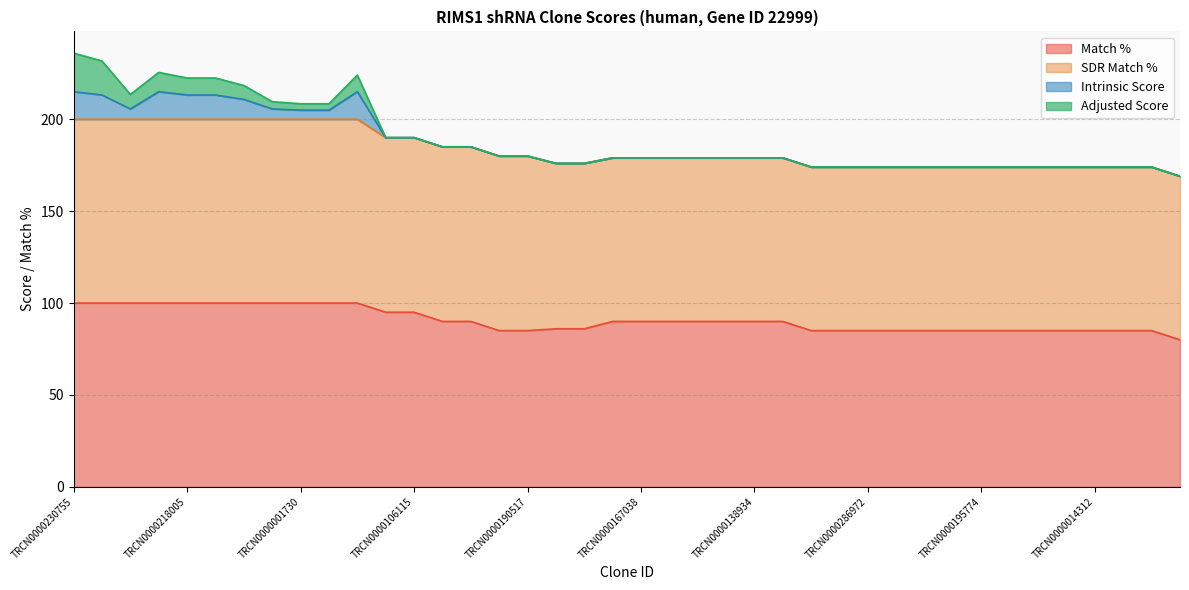

Reading left to right, list all the values displayed in this chart.

Match %: TRCN0000230755=100.0	TRCN0000230754=100.0	TRCN0000001728=100.0	TRCN0000381924=100.0	TRCN0000218005=100.0	TRCN0000218860=100.0	TRCN0000381398=100.0	TRCN0000001729=100.0	TRCN0000001730=100.0	TRCN0000001731=100.0	TRCN0000230753=100.0	TRCN0000106118=95.0	TRCN0000106115=95.0	TRCN0000037235=90.0	TRCN0000178741=90.0	TRCN0000245757=85.0	TRCN0000190517=85.0	TRCN0000356488=86.0	TRCN0000166364=86.0	TRCN0000071391=90.0	TRCN0000167038=90.0	TRCN0000122065=90.0	TRCN0000176152=90.0	TRCN0000380459=90.0	TRCN0000138934=90.0	TRCN0000144578=90.0	TRCN0000025066=85.0	TRCN0000059760=85.0	TRCN0000286972=85.0	TRCN0000217118=85.0	TRCN0000293897=85.0	TRCN0000193421=85.0	TRCN0000195774=85.0	TRCN0000110173=85.0	TRCN0000309402=85.0	TRCN0000312683=85.0	TRCN0000014312=85.0	TRCN0000162548=85.0	TRCN0000112407=85.0	TRCN0000267962=80.0
SDR Match %: TRCN0000230755=100.0	TRCN0000230754=100.0	TRCN0000001728=100.0	TRCN0000381924=100.0	TRCN0000218005=100.0	TRCN0000218860=100.0	TRCN0000381398=100.0	TRCN0000001729=100.0	TRCN0000001730=100.0	TRCN0000001731=100.0	TRCN0000230753=100.0	TRCN0000106118=95.0	TRCN0000106115=95.0	TRCN0000037235=95.0	TRCN0000178741=95.0	TRCN0000245757=95.0	TRCN0000190517=95.0	TRCN0000356488=90.0	TRCN0000166364=90.0	TRCN0000071391=89.0	TRCN0000167038=89.0	TRCN0000122065=89.0	TRCN0000176152=89.0	TRCN0000380459=89.0	TRCN0000138934=89.0	TRCN0000144578=89.0	TRCN0000025066=89.0	TRCN0000059760=89.0	TRCN0000286972=89.0	TRCN0000217118=89.0	TRCN0000293897=89.0	TRCN0000193421=89.0	TRCN0000195774=89.0	TRCN0000110173=89.0	TRCN0000309402=89.0	TRCN0000312683=89.0	TRCN0000014312=89.0	TRCN0000162548=89.0	TRCN0000112407=89.0	TRCN0000267962=89.0
Intrinsic Score: TRCN0000230755=15.0	TRCN0000230754=13.2	TRCN0000001728=5.6	TRCN0000381924=15.0	TRCN0000218005=13.2	TRCN0000218860=13.2	TRCN0000381398=10.8	TRCN0000001729=5.6	TRCN0000001730=5.0	TRCN0000001731=5.0	TRCN0000230753=15.0	TRCN0000106118=0.0	TRCN0000106115=0.0	TRCN0000037235=0.0	TRCN0000178741=0.0	TRCN0000245757=0.0	TRCN0000190517=0.0	TRCN0000356488=0.0	TRCN0000166364=0.0	TRCN0000071391=0.0	TRCN0000167038=0.0	TRCN0000122065=0.0	TRCN0000176152=0.0	TRCN0000380459=0.0	TRCN0000138934=0.0	TRCN0000144578=0.0	TRCN0000025066=0.0	TRCN0000059760=0.0	TRCN0000286972=0.0	TRCN0000217118=0.0	TRCN0000293897=0.0	TRCN0000193421=0.0	TRCN0000195774=0.0	TRCN0000110173=0.0	TRCN0000309402=0.0	TRCN0000312683=0.0	TRCN0000014312=0.0	TRCN0000162548=0.0	TRCN0000112407=0.0	TRCN0000267962=0.0
Adjusted Score: TRCN0000230755=21.0	TRCN0000230754=18.5	TRCN0000001728=7.9	TRCN0000381924=10.5	TRCN0000218005=9.2	TRCN0000218860=9.2	TRCN0000381398=7.6	TRCN0000001729=3.9	TRCN0000001730=3.5	TRCN0000001731=3.5	TRCN0000230753=9.0	TRCN0000106118=0.0	TRCN0000106115=0.0	TRCN0000037235=0.0	TRCN0000178741=0.0	TRCN0000245757=0.0	TRCN0000190517=0.0	TRCN0000356488=0.0	TRCN0000166364=0.0	TRCN0000071391=0.0	TRCN0000167038=0.0	TRCN0000122065=0.0	TRCN0000176152=0.0	TRCN0000380459=0.0	TRCN0000138934=0.0	TRCN0000144578=0.0	TRCN0000025066=0.0	TRCN0000059760=0.0	TRCN0000286972=0.0	TRCN0000217118=0.0	TRCN0000293897=0.0	TRCN0000193421=0.0	TRCN0000195774=0.0	TRCN0000110173=0.0	TRCN0000309402=0.0	TRCN0000312683=0.0	TRCN0000014312=0.0	TRCN0000162548=0.0	TRCN0000112407=0.0	TRCN0000267962=0.0